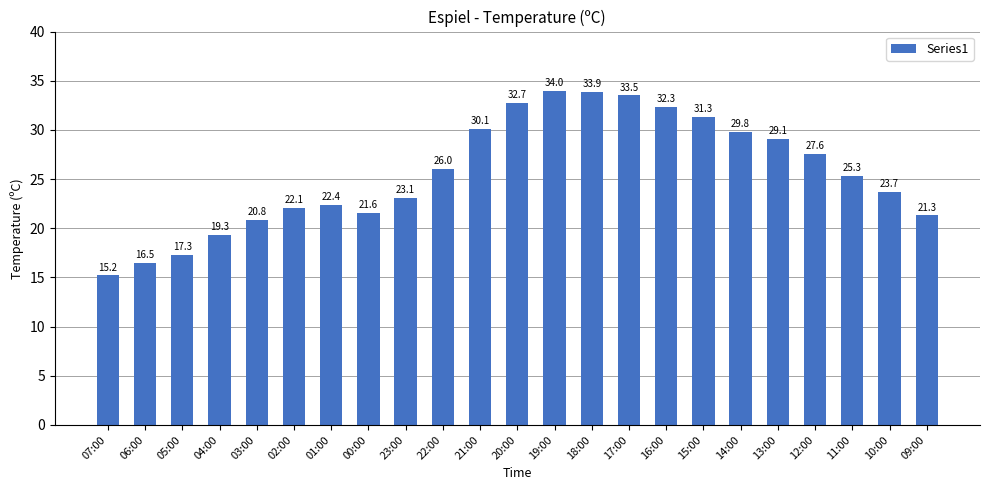

Reading left to right, extract all data points from this chart.

07:00=15.2	06:00=16.5	05:00=17.3	04:00=19.3	03:00=20.8	02:00=22.1	01:00=22.4	00:00=21.6	23:00=23.1	22:00=26.0	21:00=30.1	20:00=32.7	19:00=34.0	18:00=33.9	17:00=33.5	16:00=32.3	15:00=31.3	14:00=29.8	13:00=29.1	12:00=27.6	11:00=25.3	10:00=23.7	09:00=21.3